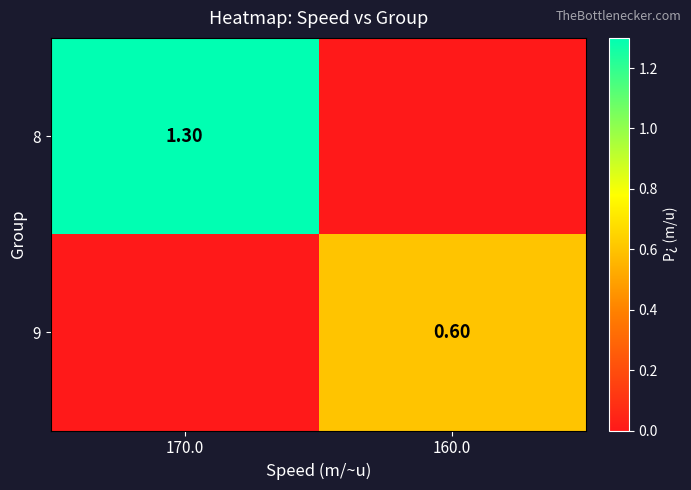

What is the sum of the 9 values at 170.0 and 160.0?

0.6